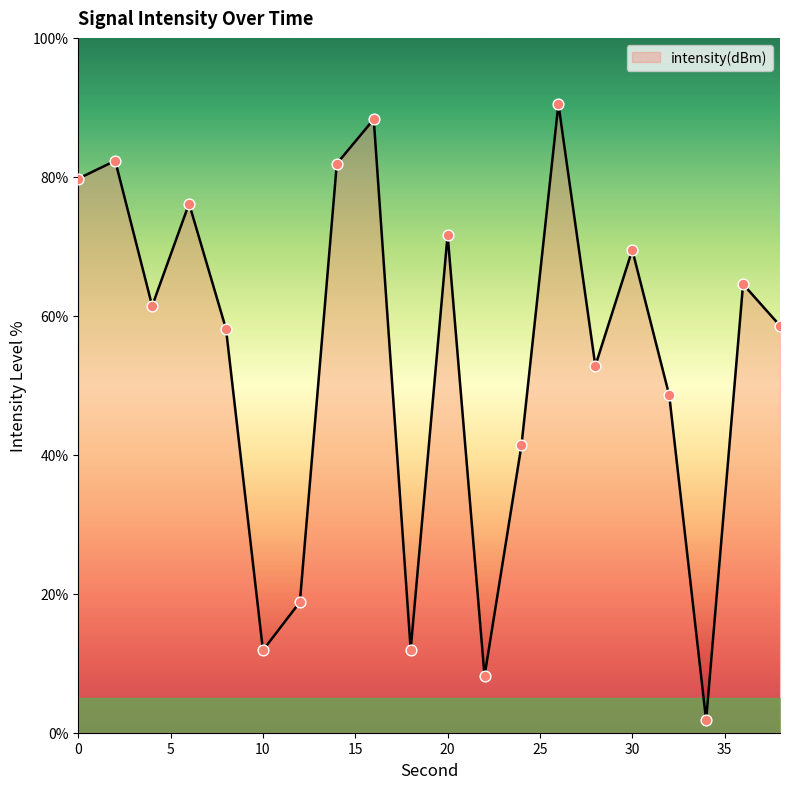

What is the maximum value shown in the chart?

90.5